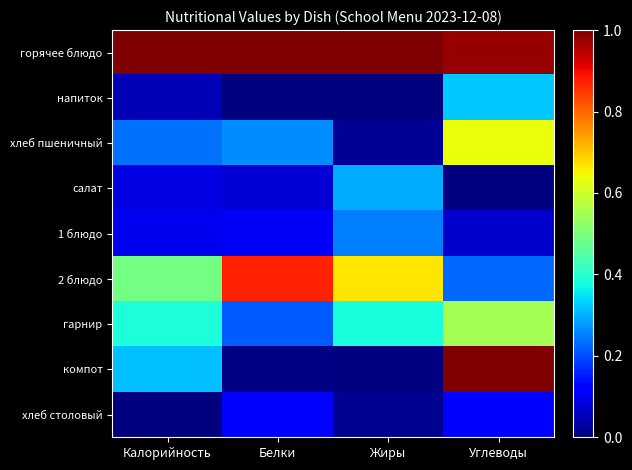

Which series has the widest spread of values?

компот